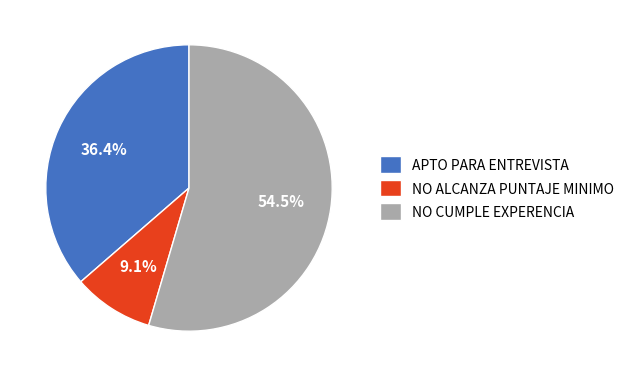

Does NO CUMPLE EXPERENCIA represent more than half of the total?

Yes